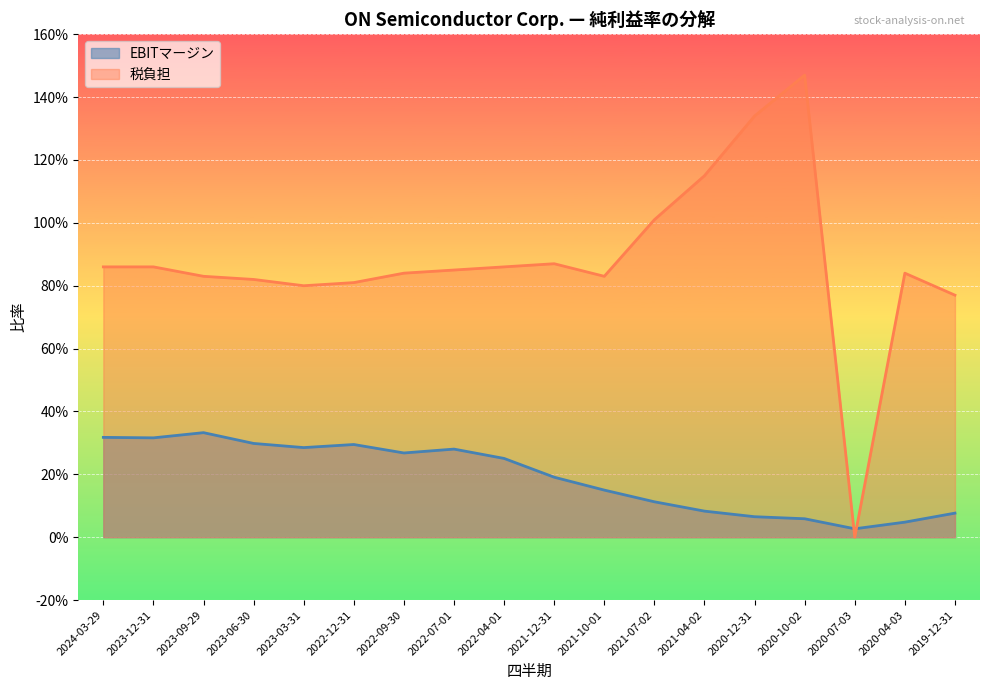

What is the difference between the highest and lowest values at 2022-09-30?

0.6